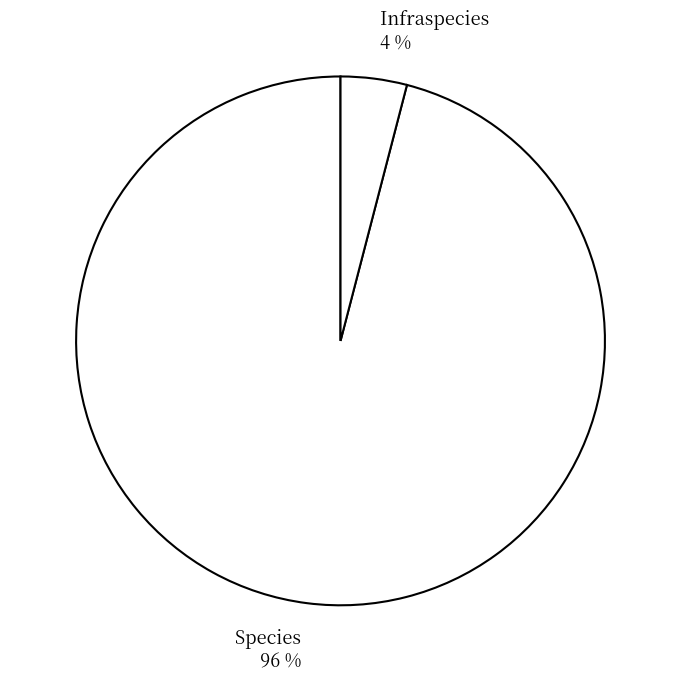

Which category has the biggest portion of the pie?

Species